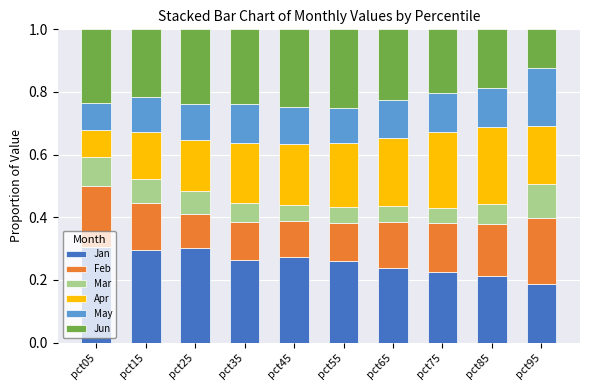

How many bars are there in total?

10